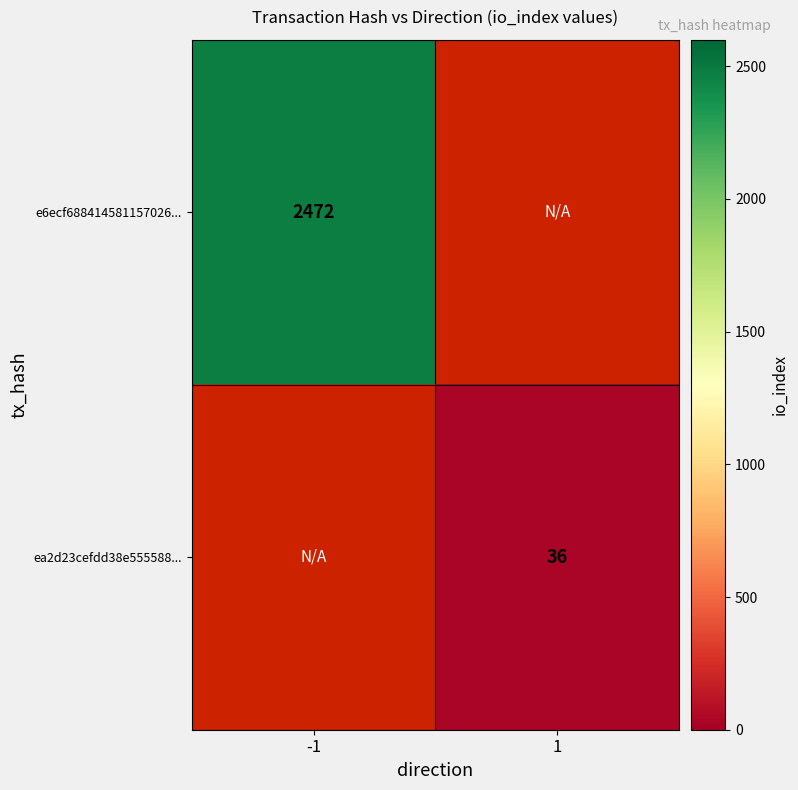

Which category has the highest value across all series?

-1